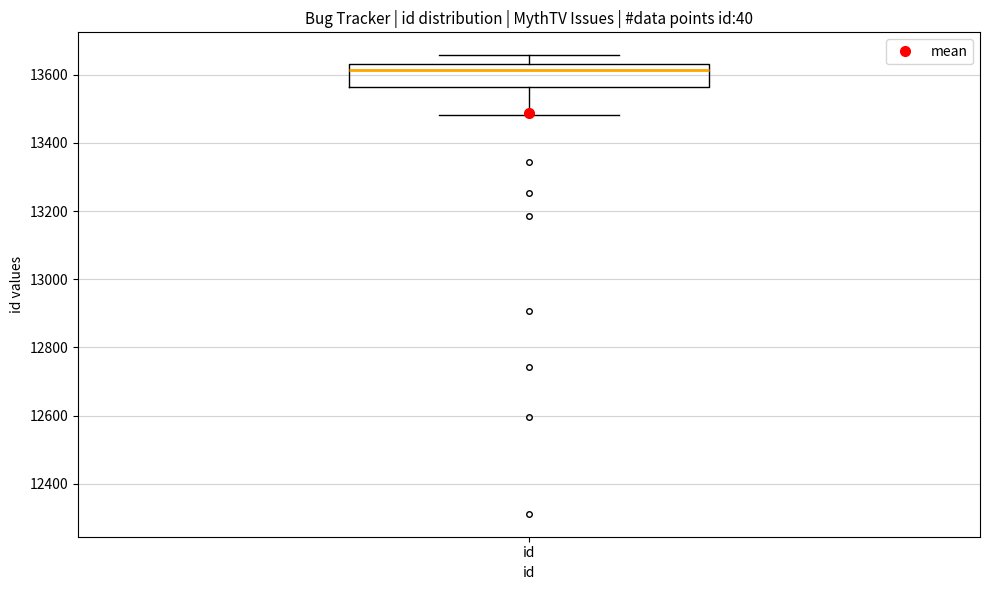

Read this box plot against the y-axis: the position of the median line, the range covered by the box, and the ends of both whiskers. The values are not printed on the chart, so give them approximately, as read against the axis.

median 13620, box 13560 to 13640, whiskers 13480 to 13660